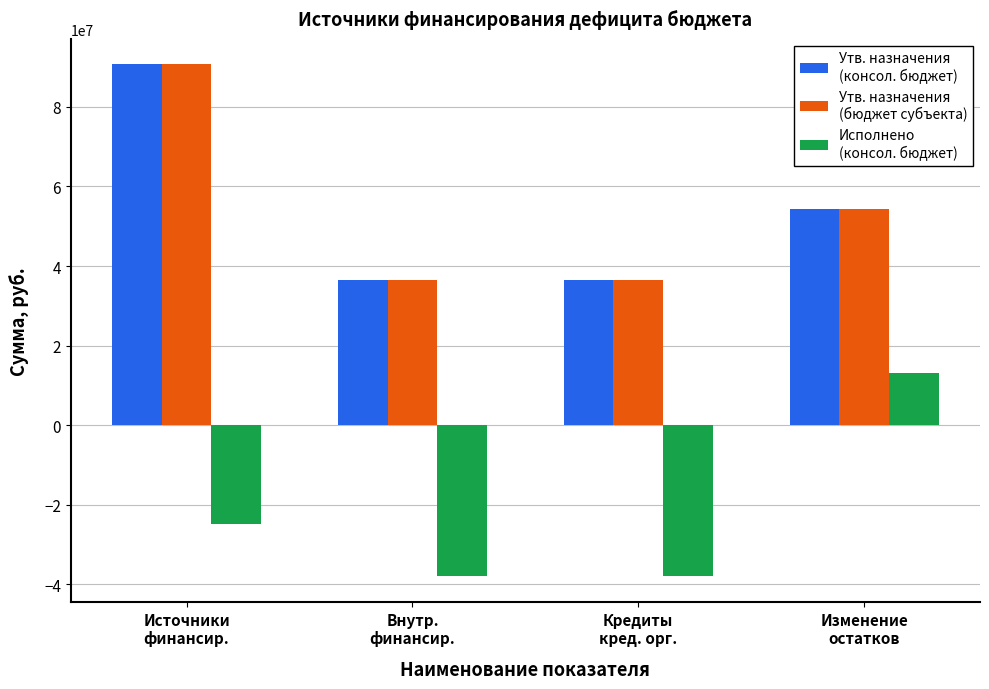

What is the maximum value shown in the chart?

90684042.2